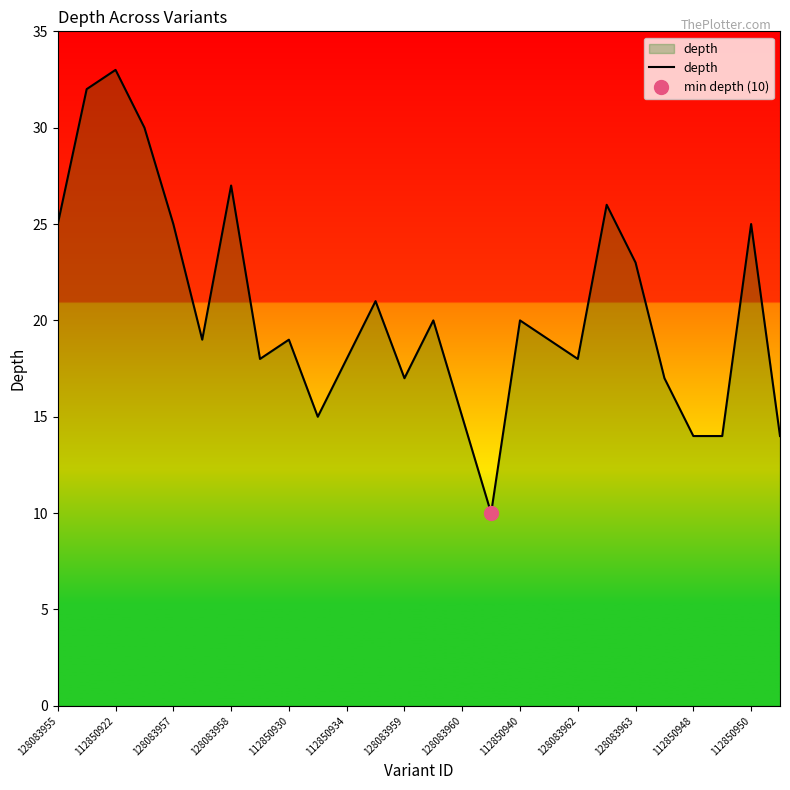

Is it true that depth equals 5 at 128083960?

False